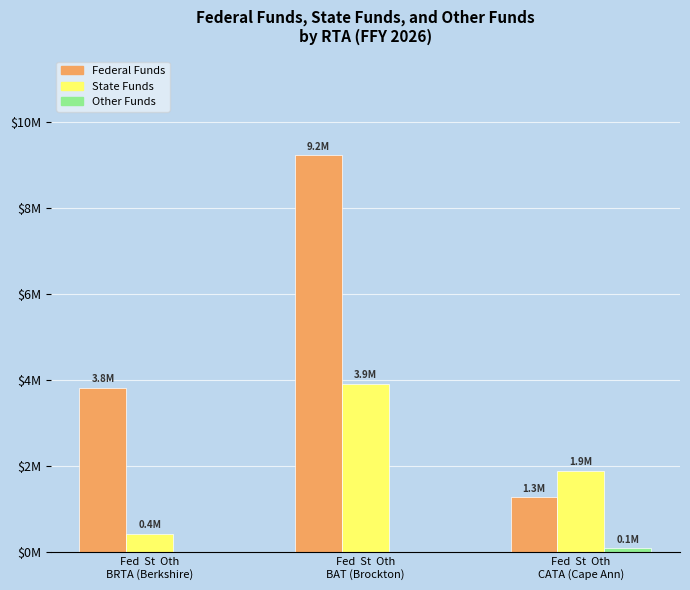

At which label is Federal Funds closest to 5257120?

Fed  St  Oth
BRTA (Berkshire)